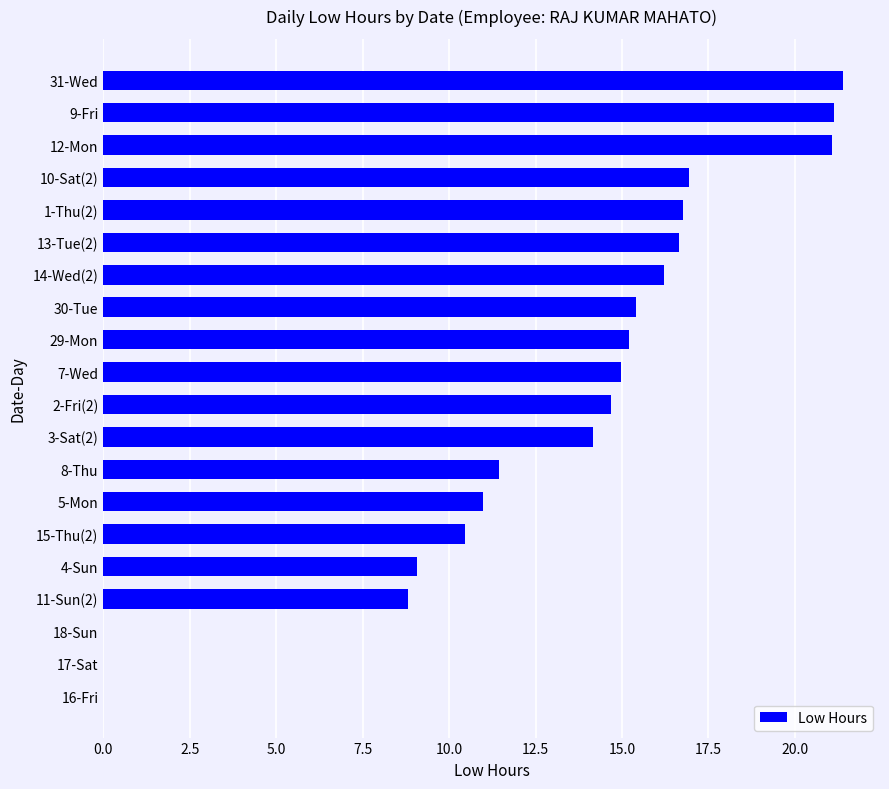

Are the bars horizontal?

Yes